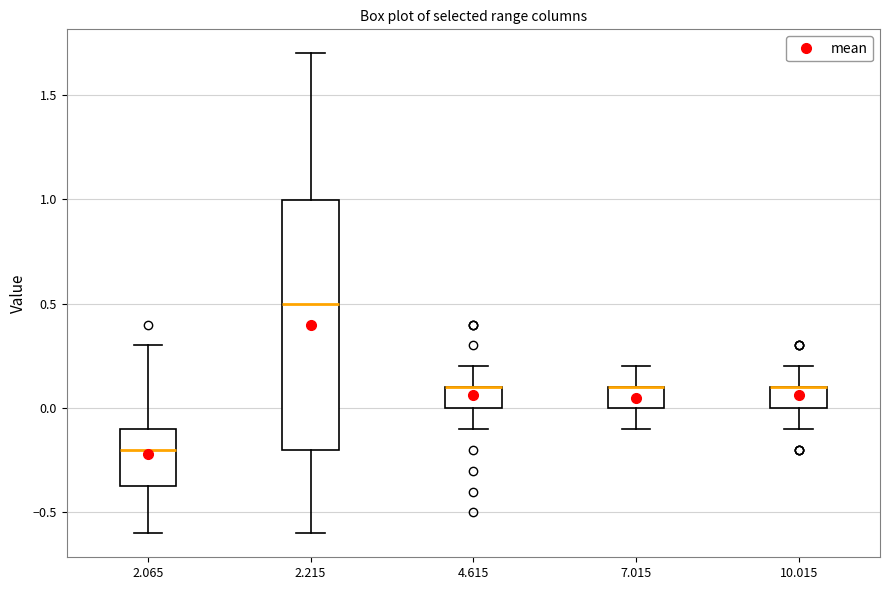

Where is the lower edge of the box at x = 2.215 on the y-axis? The values are not printed on the chart, so give them approximately, as read against the axis.

-0.20